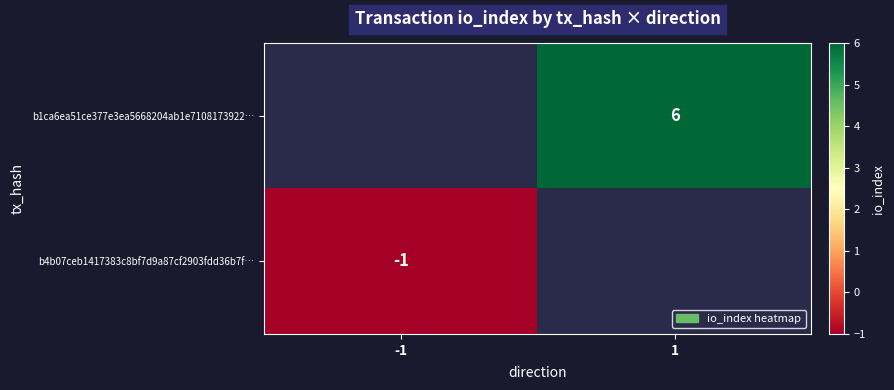

At which category is the sum across all series the highest?

1